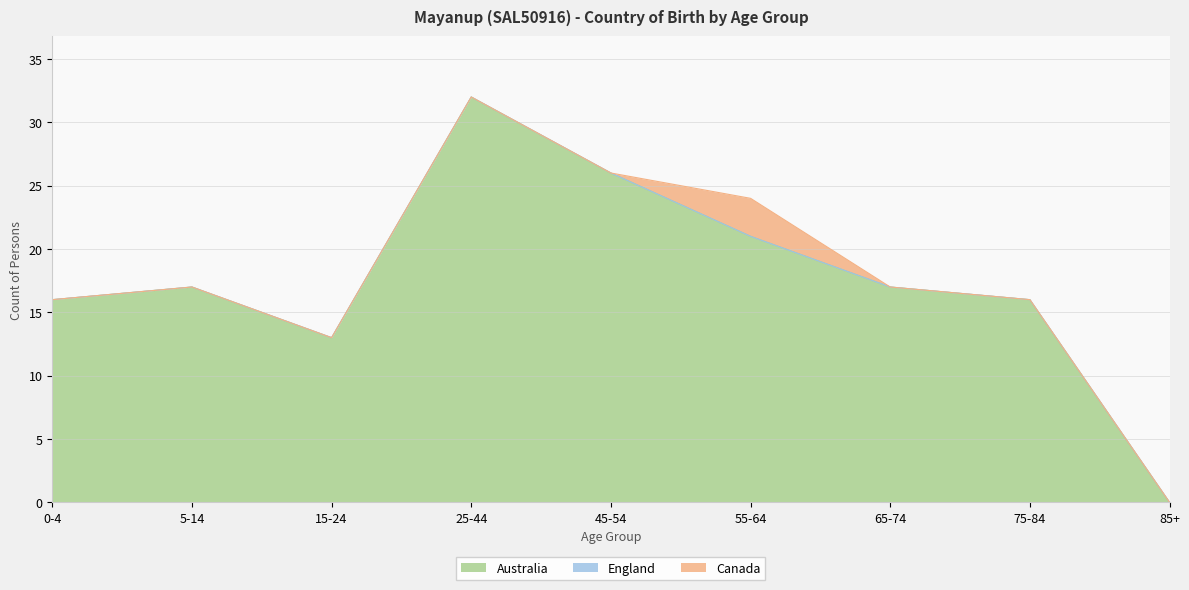

Count the number of data series in this chart.

3